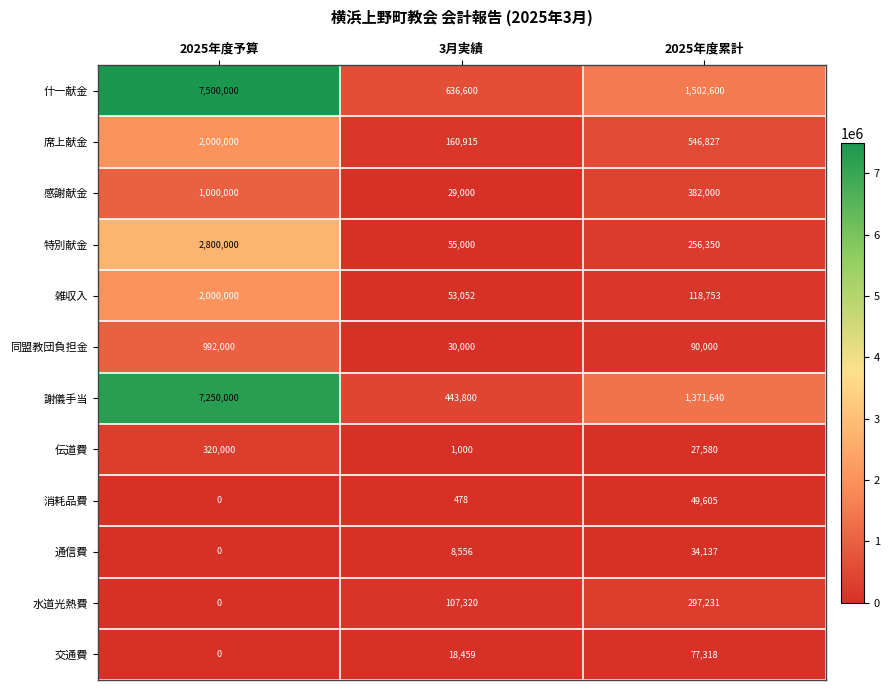

What is the greatest value displayed?

7500000